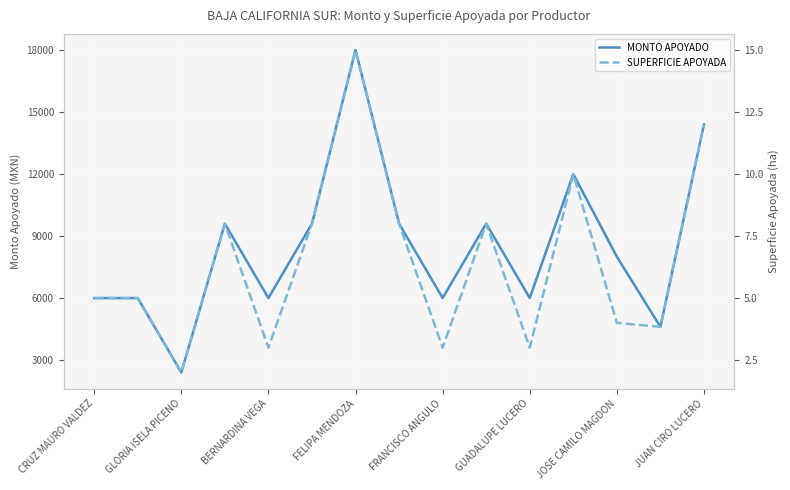

True or false: MONTO APOYADO and SUPERFICIE APOYADA intersect in this chart.

False